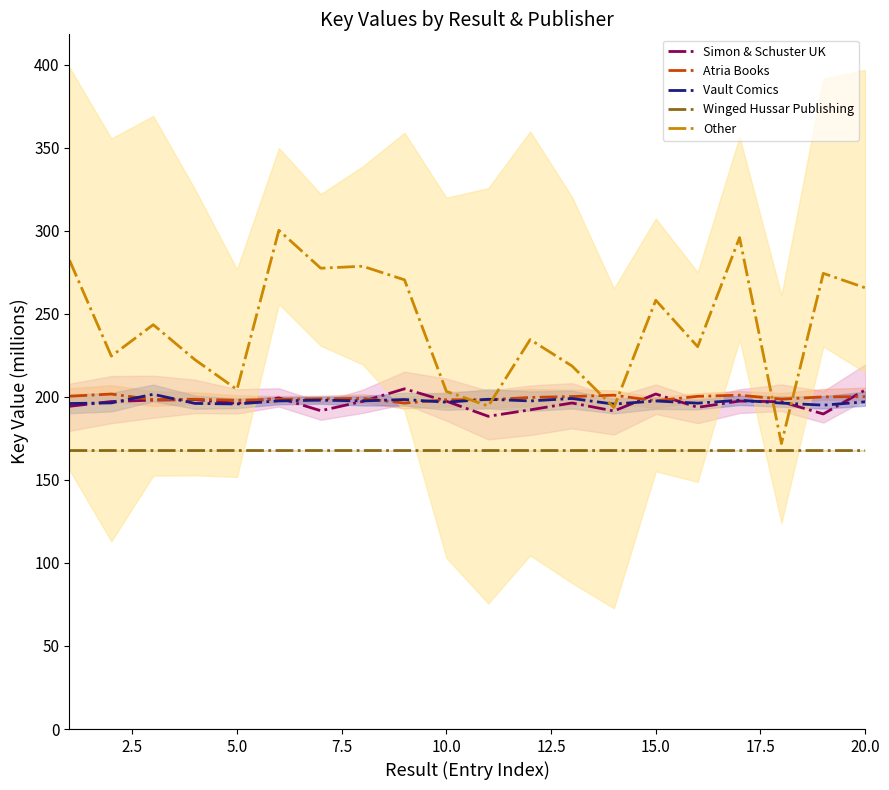

Between 0.0 and 17.5, which series saw the biggest shift?

Other